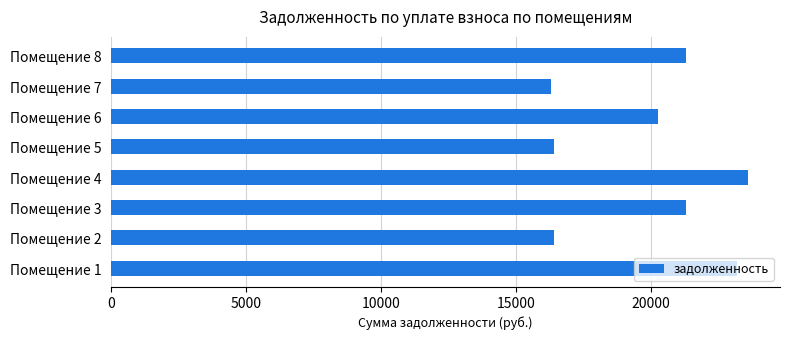

What is the difference between the maximum and minimum values?

7287.3